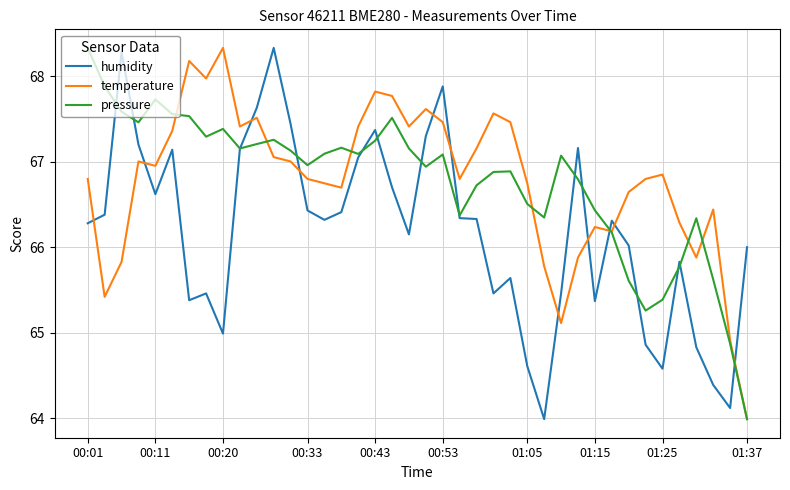

How many times do temperature and humidity cross each other?

11